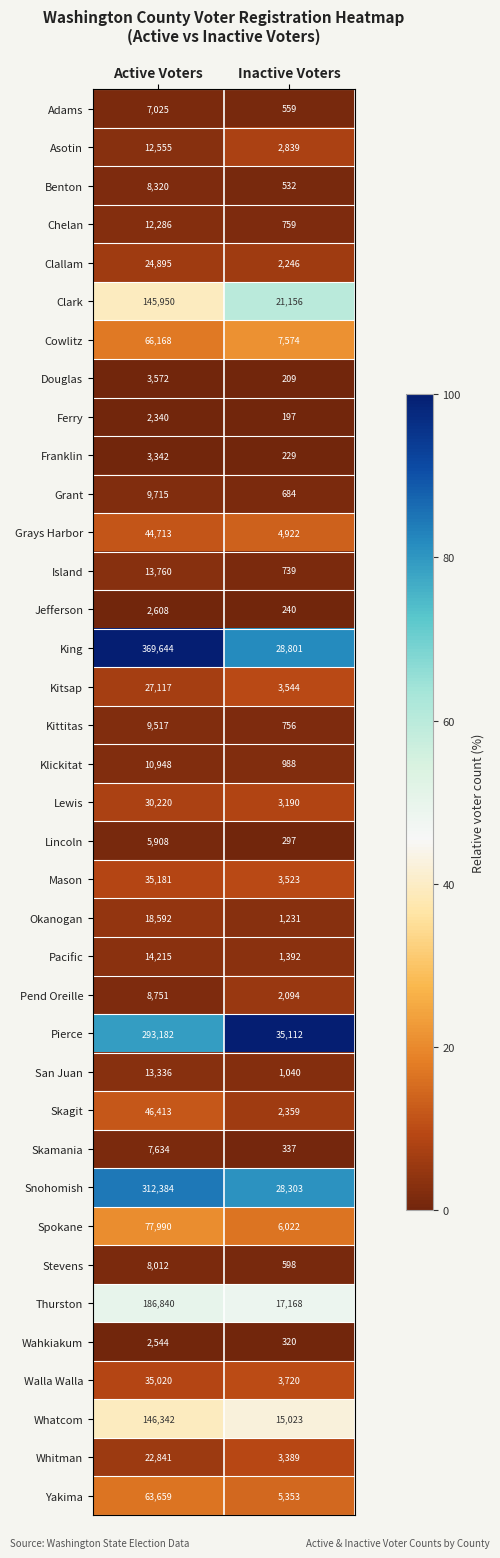

What is the spread (max minus min) of values at Inactive Voters?

34915